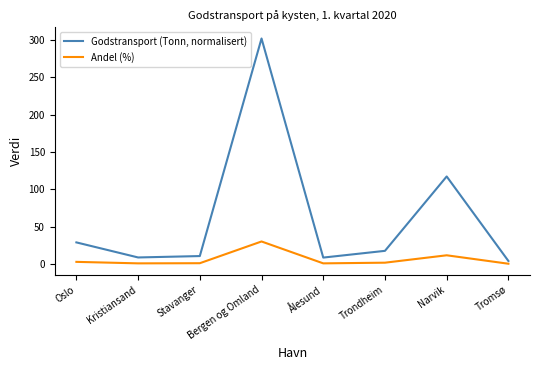

Rank the series at Narvik from highest to lowest value.

Godstransport (Tonn, normalisert), Andel (%)